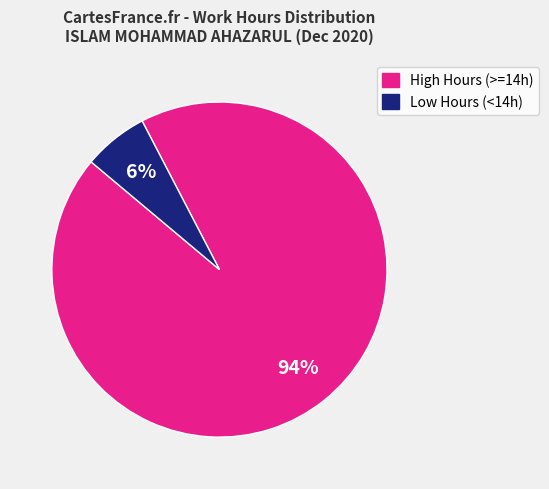

To the nearest percent, what is the average slice percentage?

50%